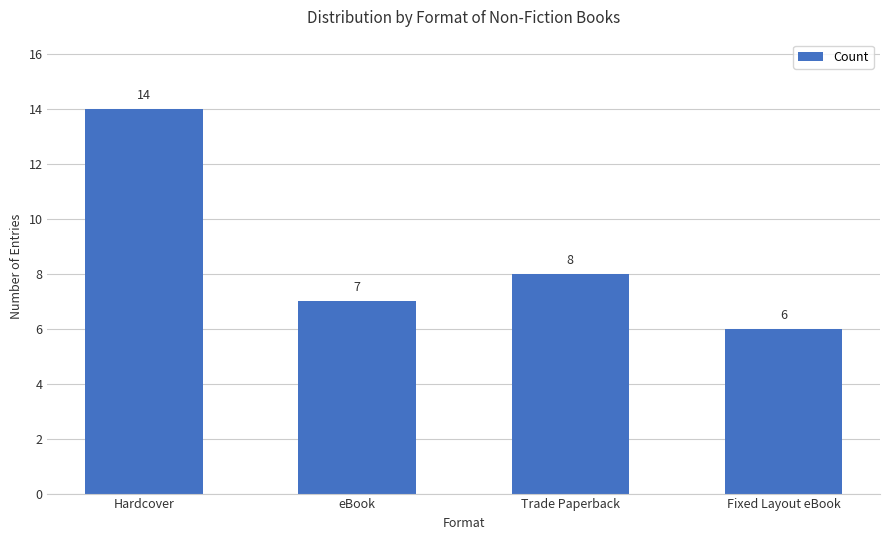

The chart shows a value of 12 at Trade Paperback. True or false?

False